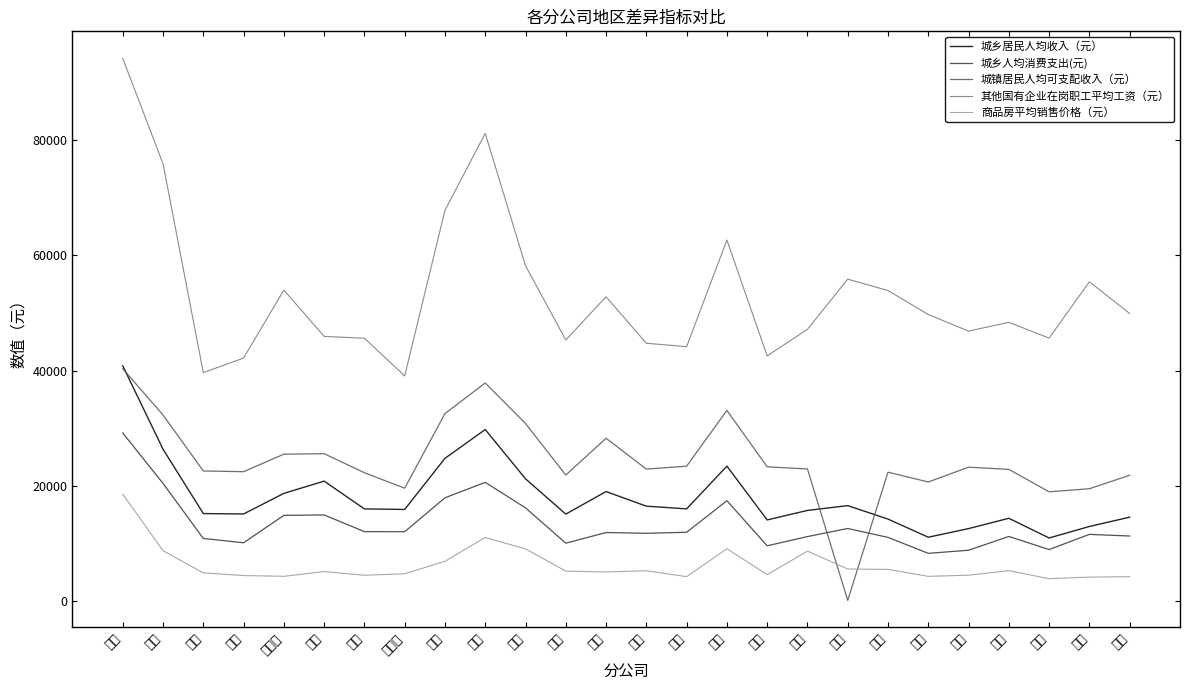

What is the label of the 6th point from the left?

辽宁